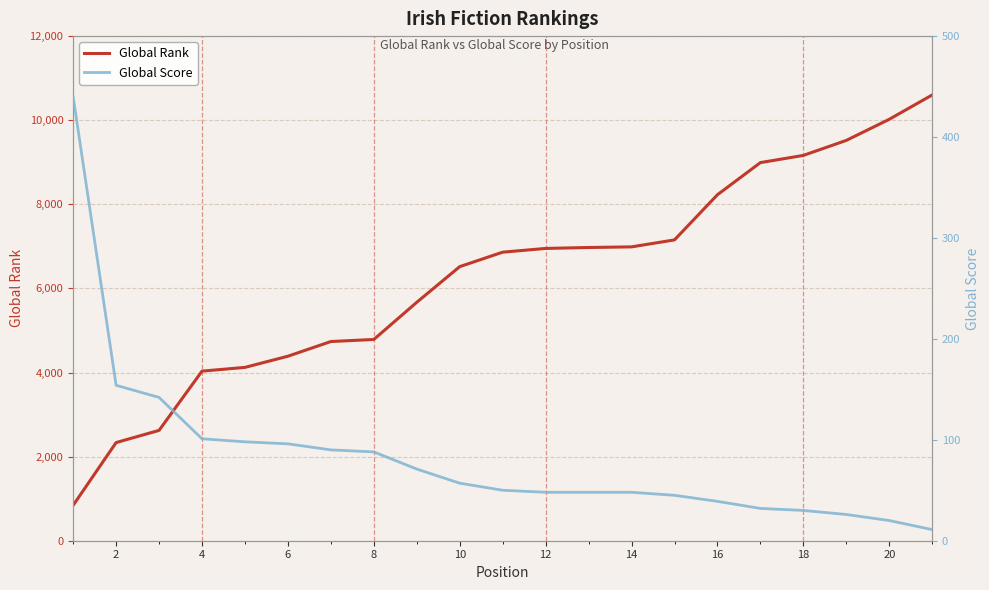

Which series has the widest spread of values?

Global Rank